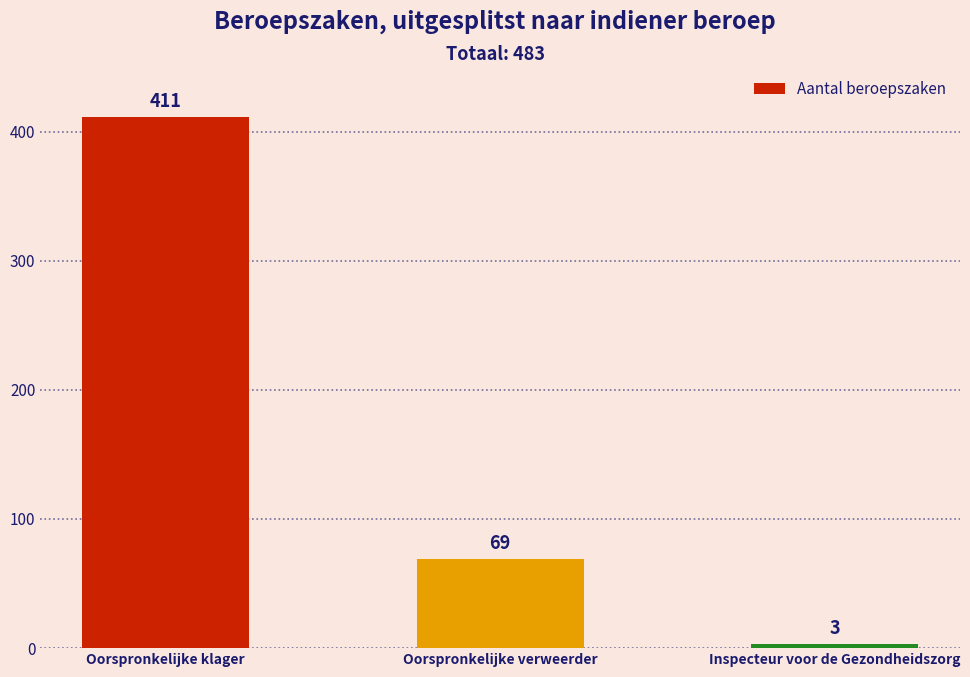

The chart shows a value of 3 at Inspecteur voor de Gezondheidszorg. True or false?

True